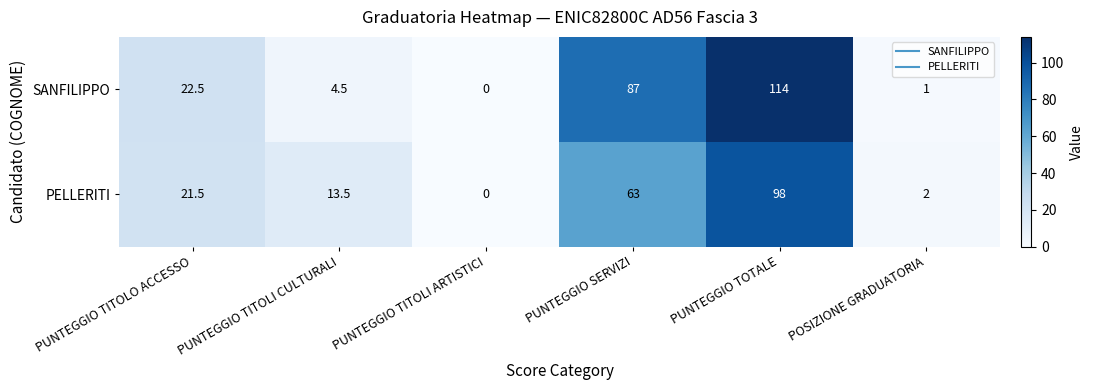

True or false: SANFILIPPO has a value of 1.7 at POSIZIONE GRADUATORIA.

False